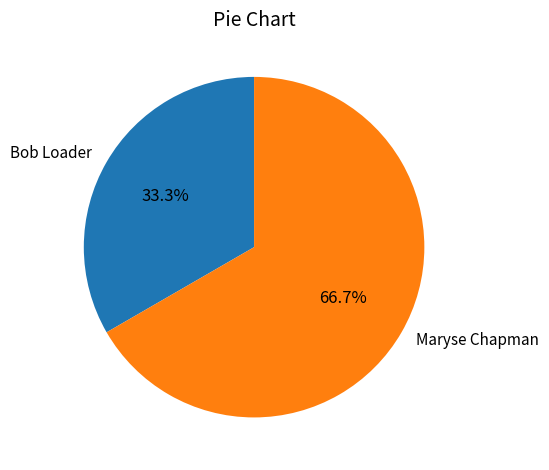

Do Bob Loader and Maryse Chapman together represent more than half of the pie?

Yes